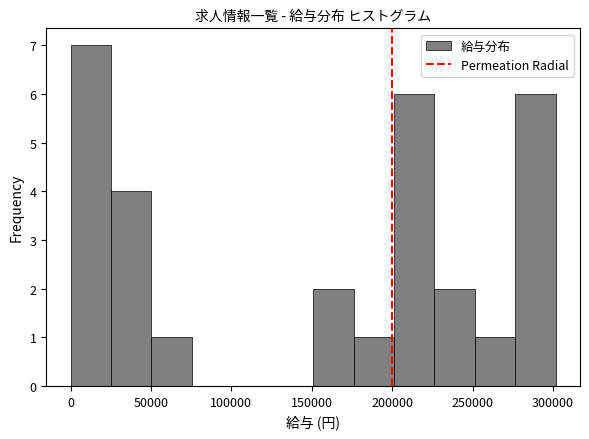

Reading left to right, list every bar in this chart as the range it spans on the x-axis followed by its height. Neither the bar edges nor the heights are printed on the chart, so give them approximately, as read against the axes.

0 to 25000: 7
25000 to 50000: 4
50000 to 75000: 1
75000 to 100000: 0
100000 to 125000: 0
125000 to 150000: 0
150000 to 175000: 2
175000 to 200000: 1
200000 to 225000: 6
225000 to 250000: 2
250000 to 275000: 1
275000 to 300000: 6